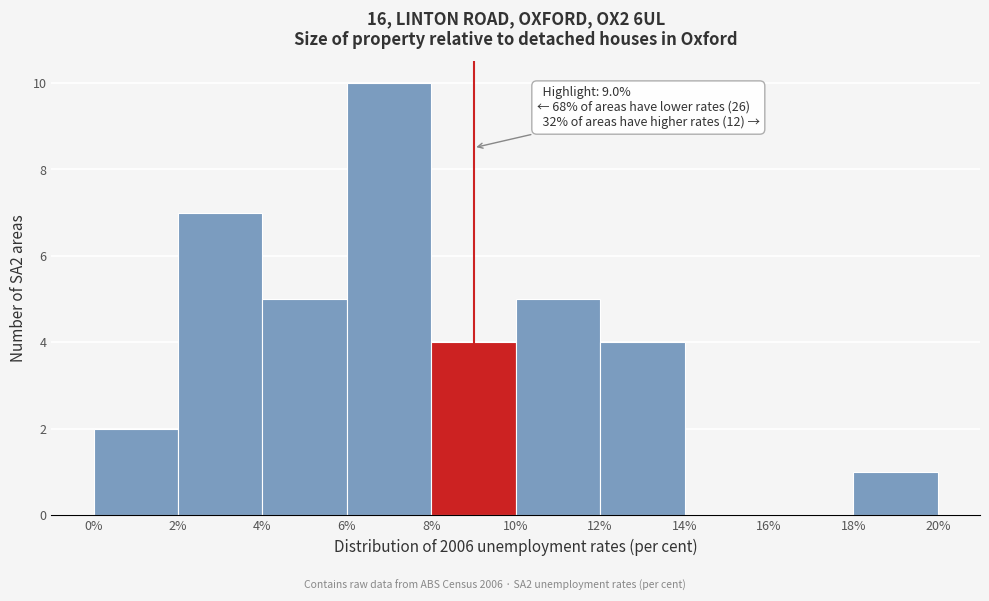

Which range on the x-axis has the tallest bar?

6% to 8%